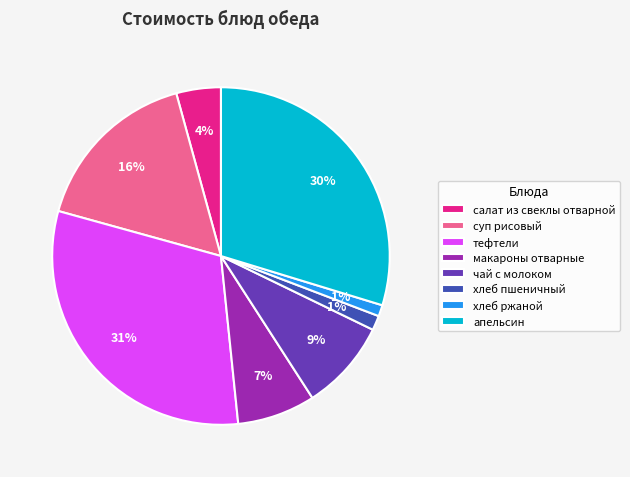

Between макароны отварные and хлеб ржаной, which is larger?

макароны отварные